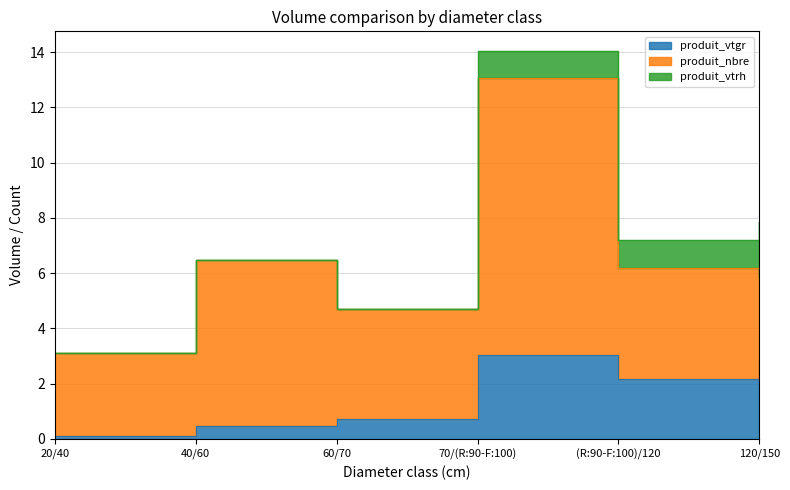

Which series has the largest total across all categories?

produit_nbre